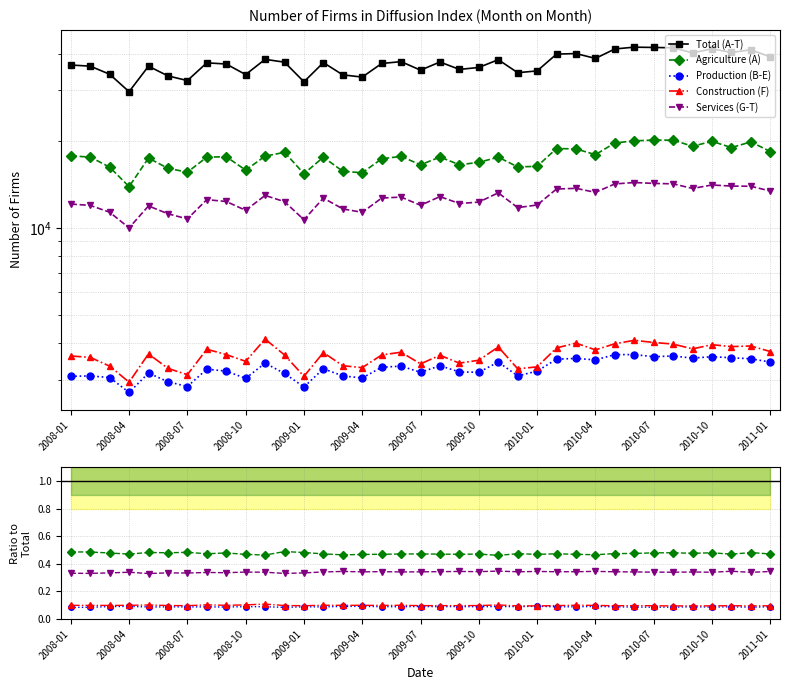

Which series has the largest range (max minus min)?

Total (A-T)